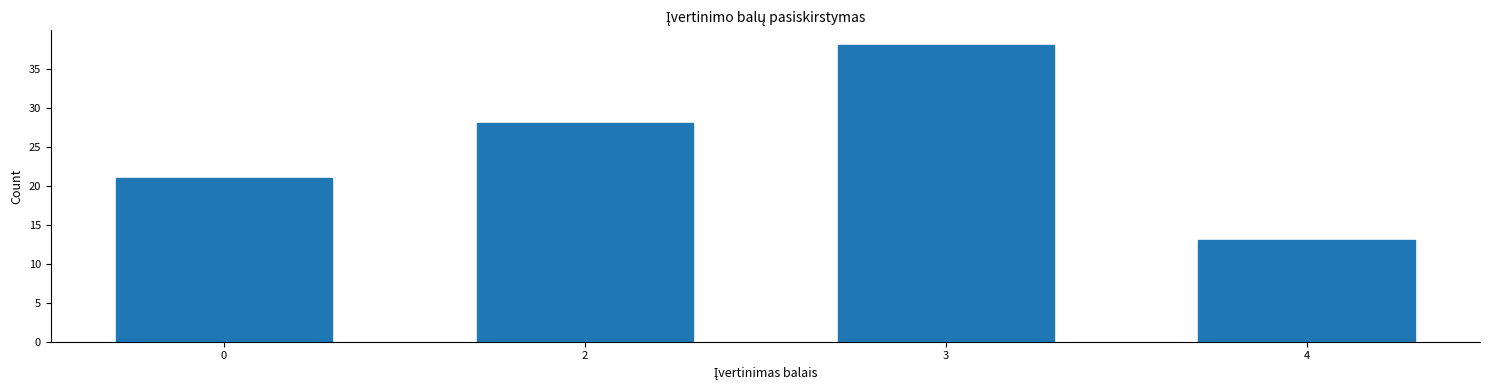

Reading left to right, extract all data points from this chart.

0=21	2=28	3=38	4=13